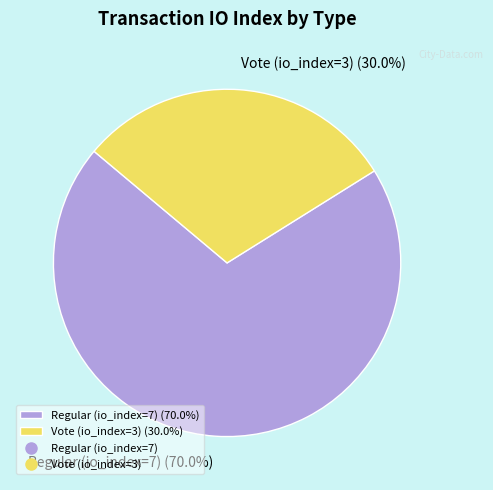

Combined, what portion of the pie is Regular (io_index=7) and Vote (io_index=3)?

100.0%